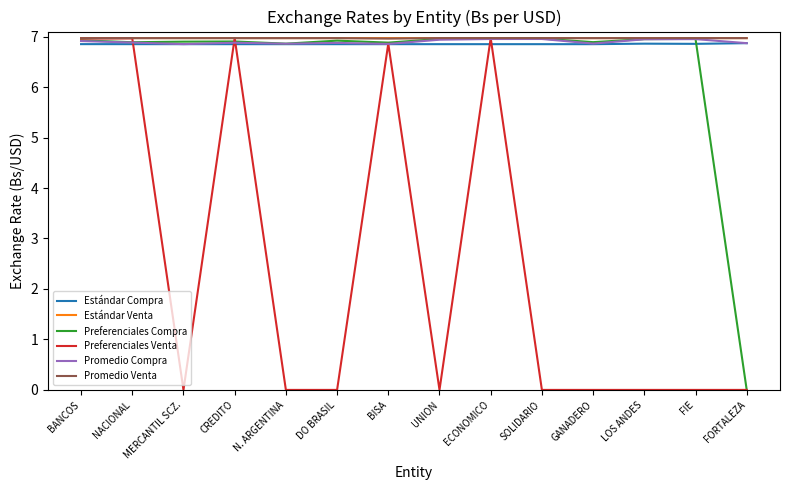

What is the maximum value for Estándar Compra?

6.9